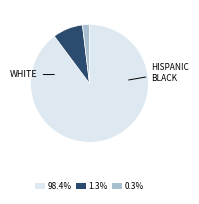

Approximately how many times larger is the value at 98.4% compared to 0.3%?

47.0